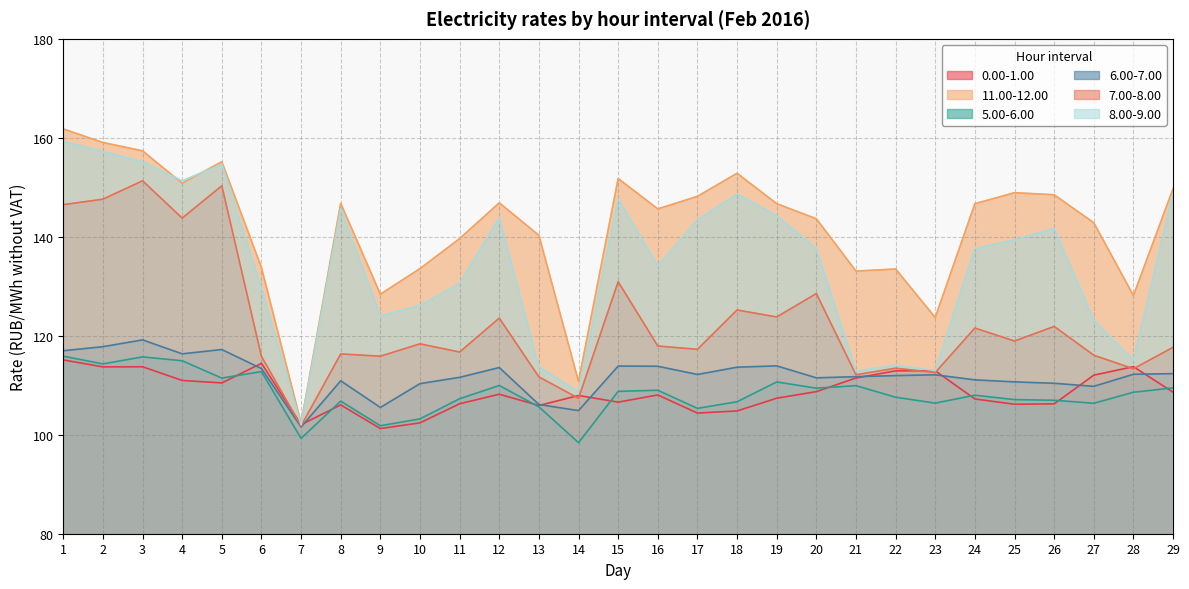

What is the total value across all series at 25?

731.2